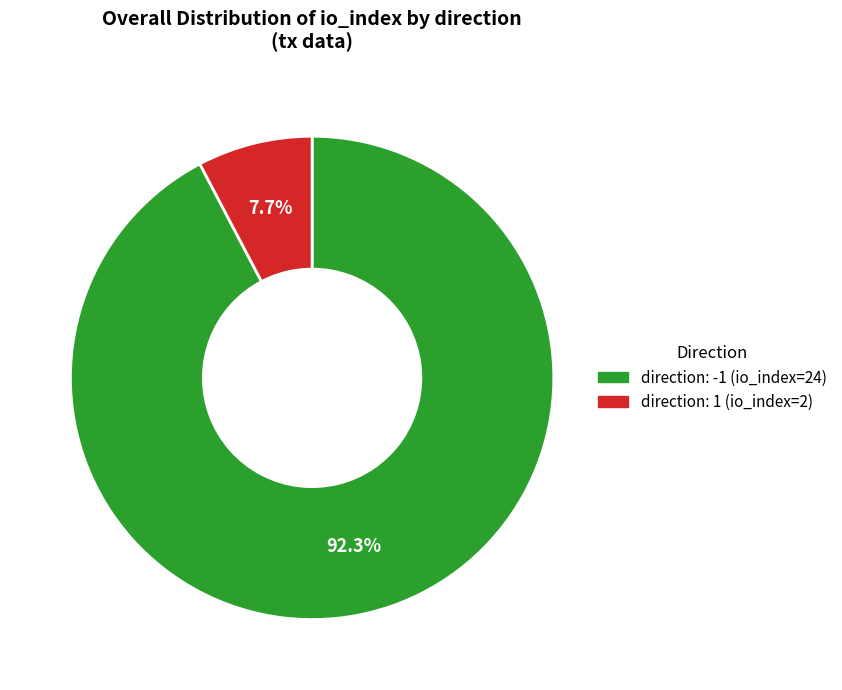

Which category has the smallest portion of the pie?

direction: 1